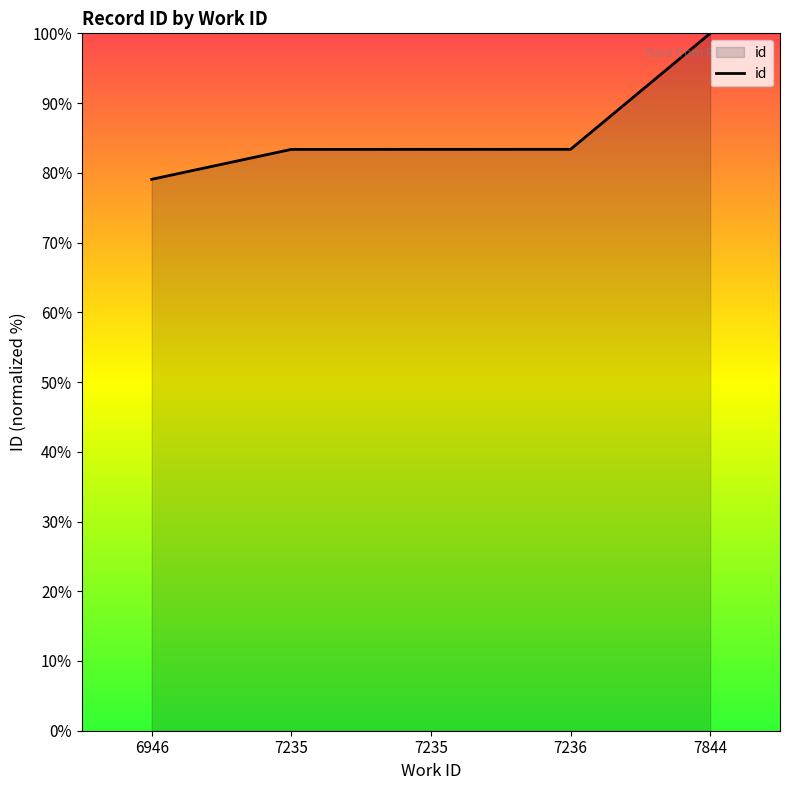

Where is the data nearest to the value 89?

7236